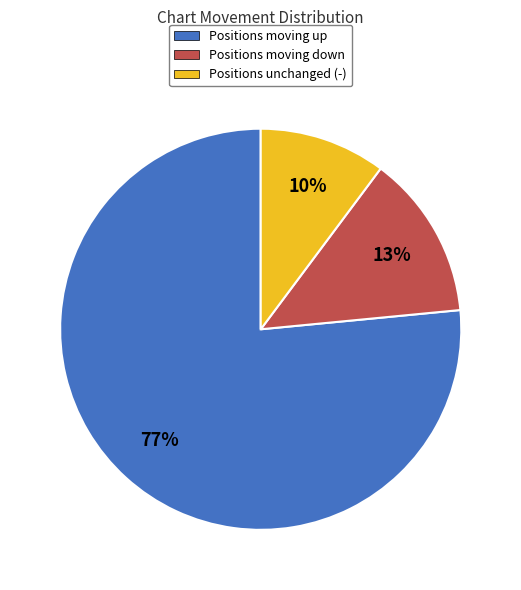

To the nearest percent, what is the average slice percentage?

33%